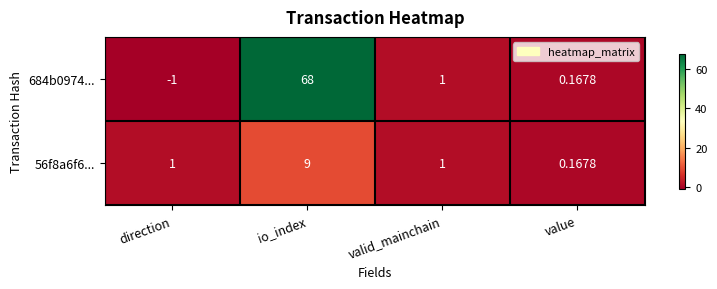

Rank the series by their average value, from highest to lowest.

684b0974..., 56f8a6f6...